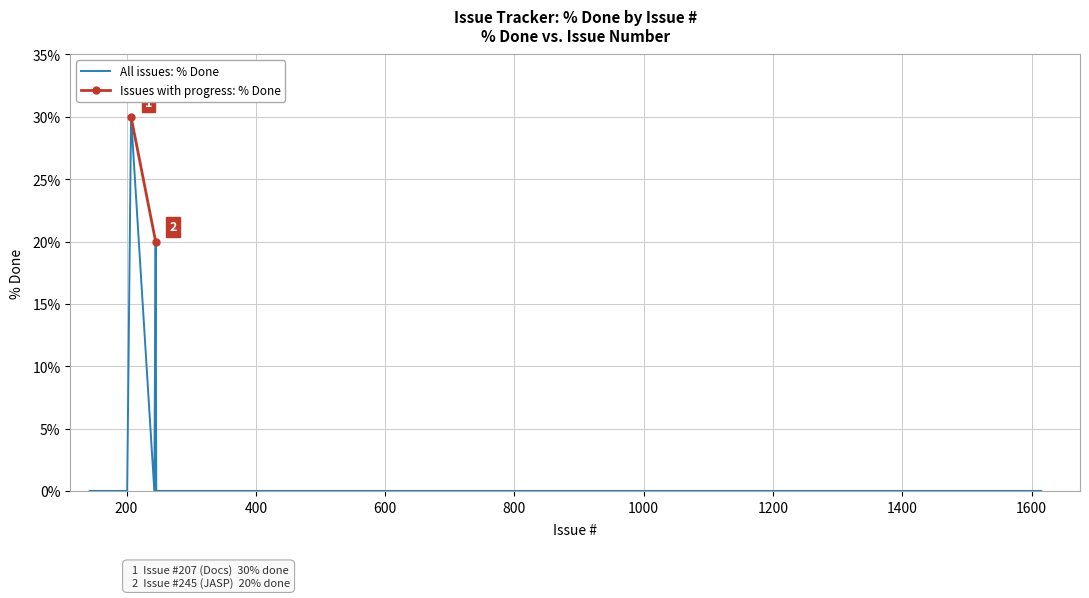

The value at 689 is 10. True or false?

False